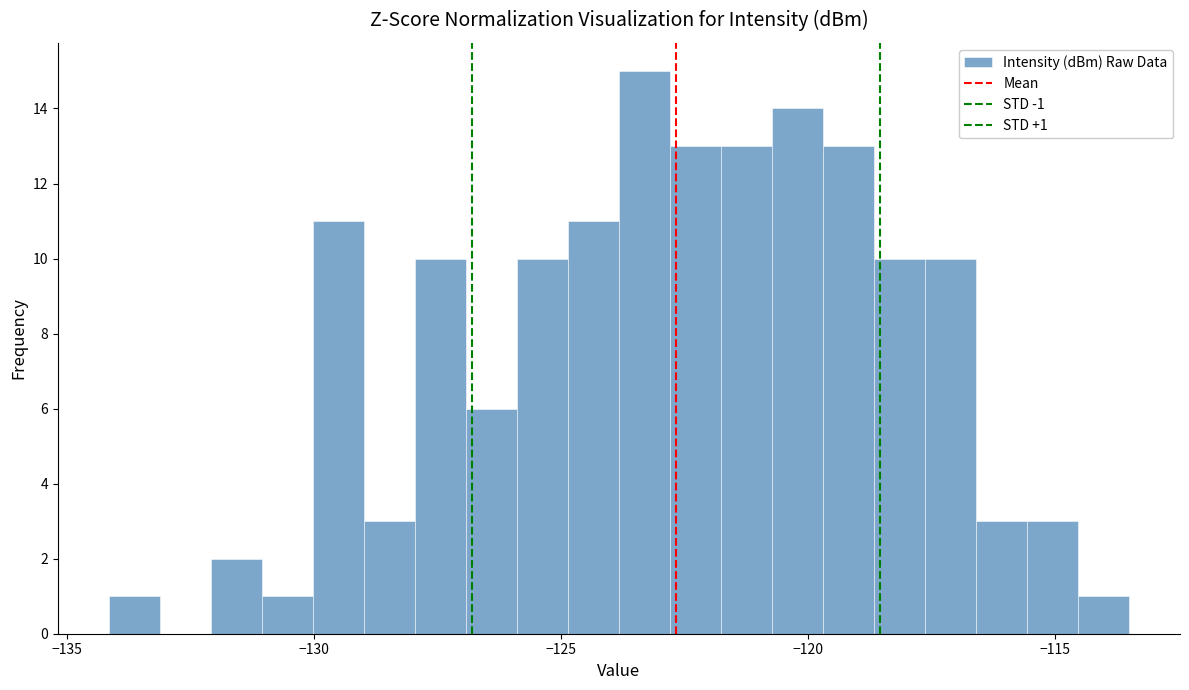

Read against the x-axis, roughly where is the centre of the tallest bar?

-123.5